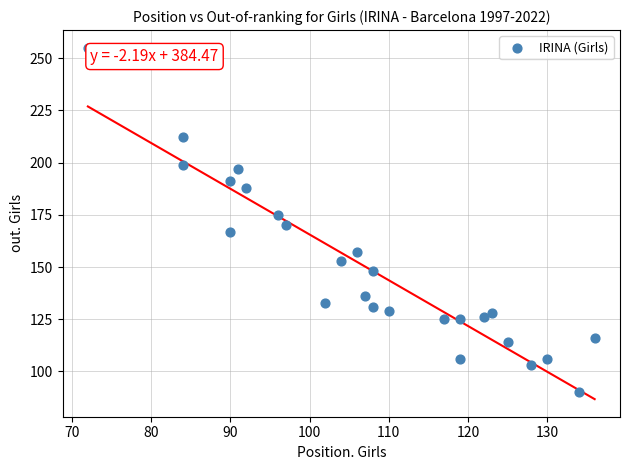

What is the range of Y values (max minus min)?

165